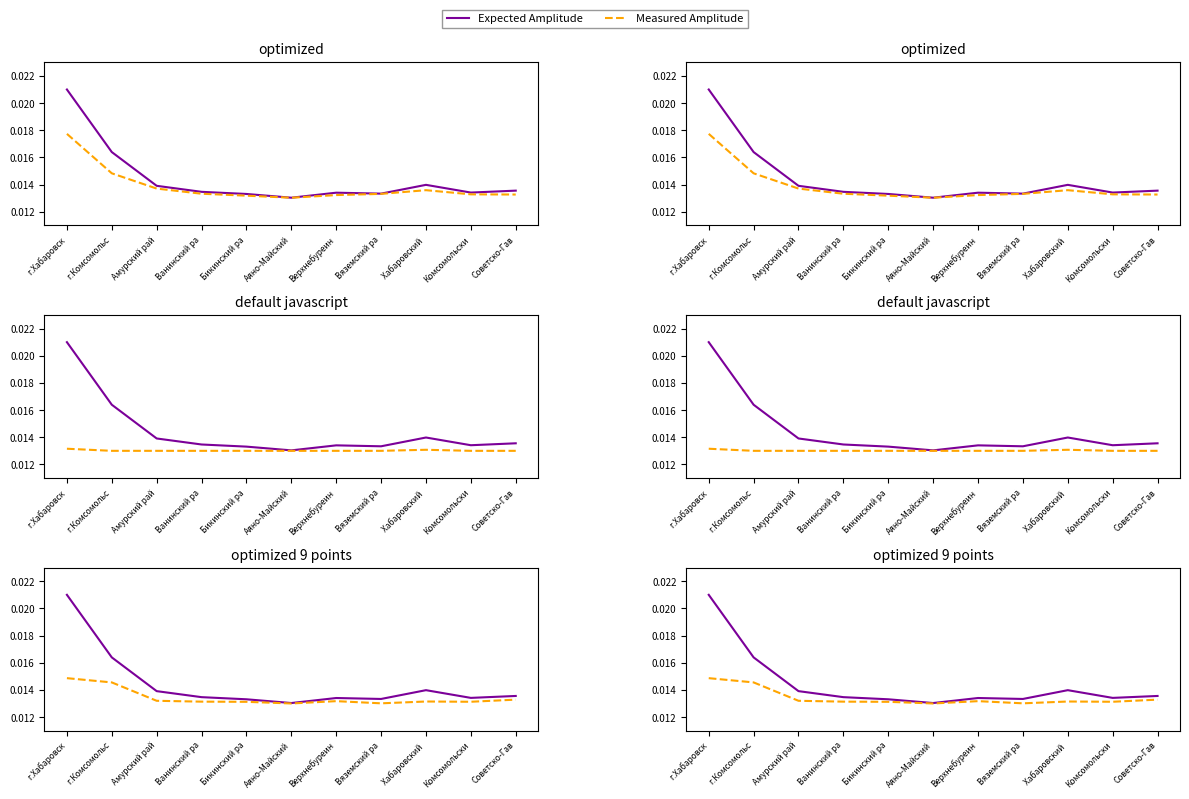

Where is Expected Amplitude nearest to the value 0?

Аяно-Майский